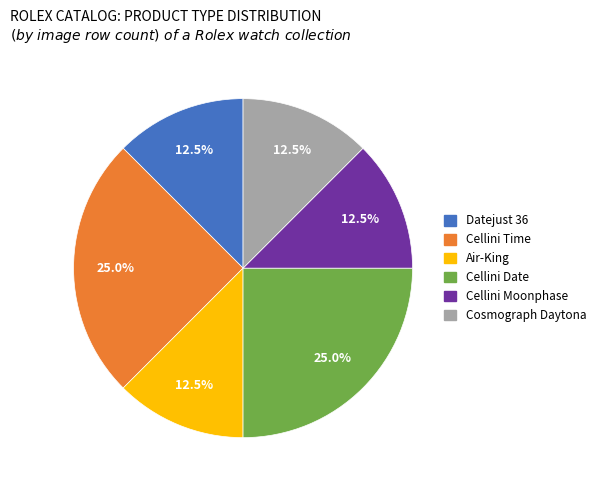

How many segments does this pie chart have?

6